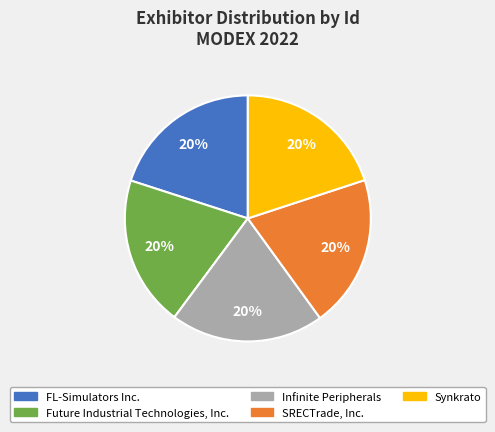

True or false: SRECTrade, Inc. accounts for 20% of the total.

True